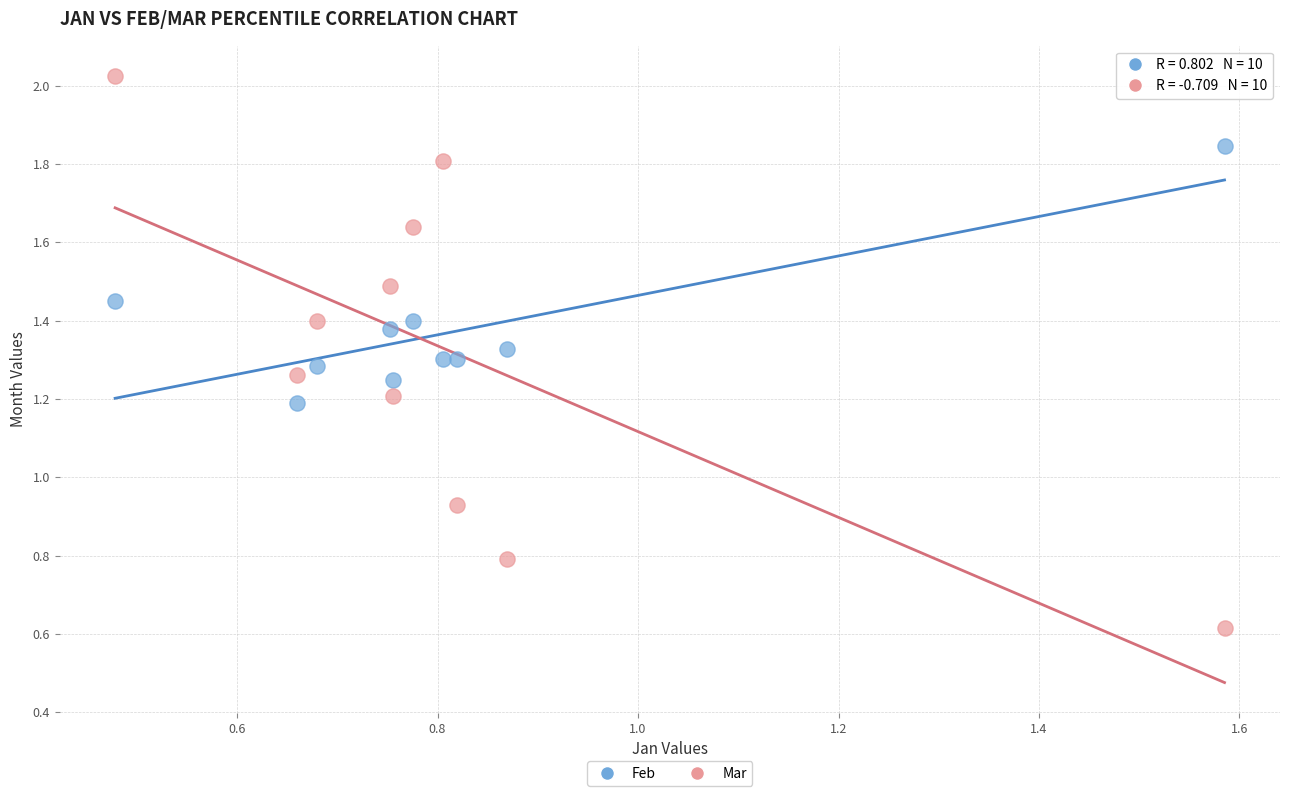

What is the X range (max minus min) for the scatter plot?

1.1